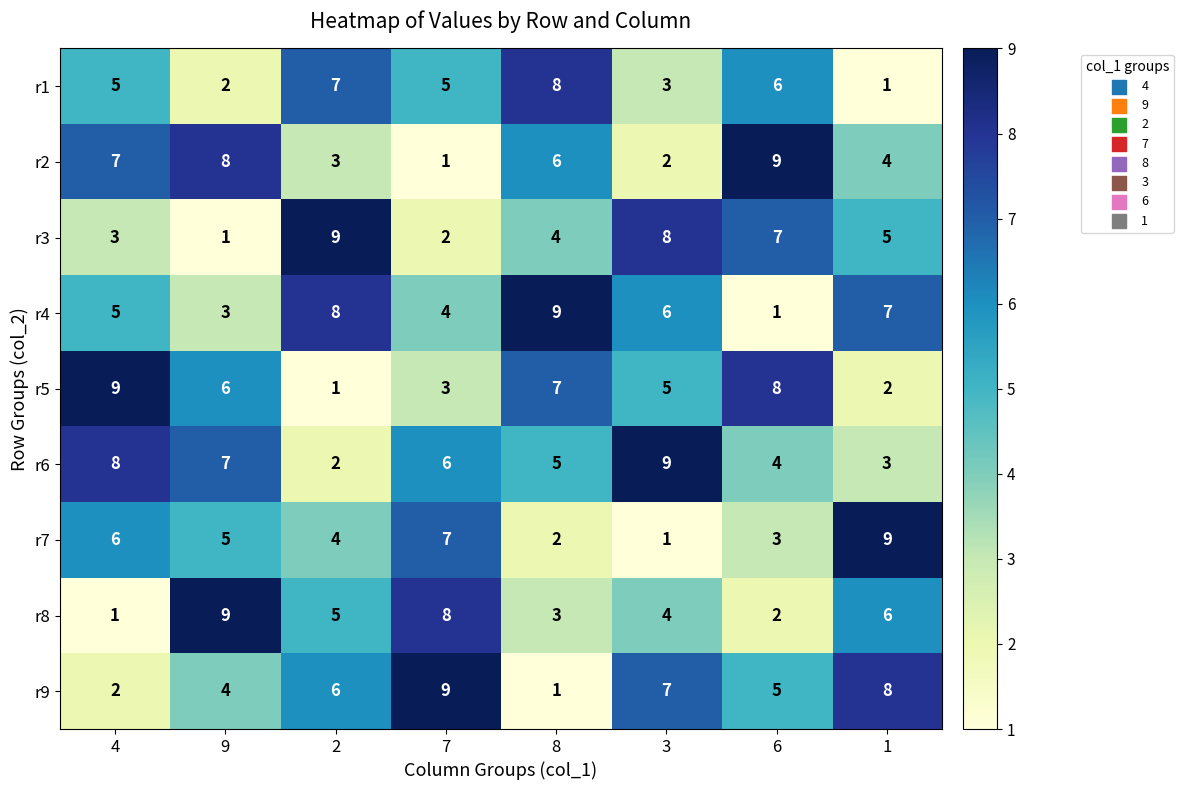

What is the difference between the highest and lowest values at 1?

8